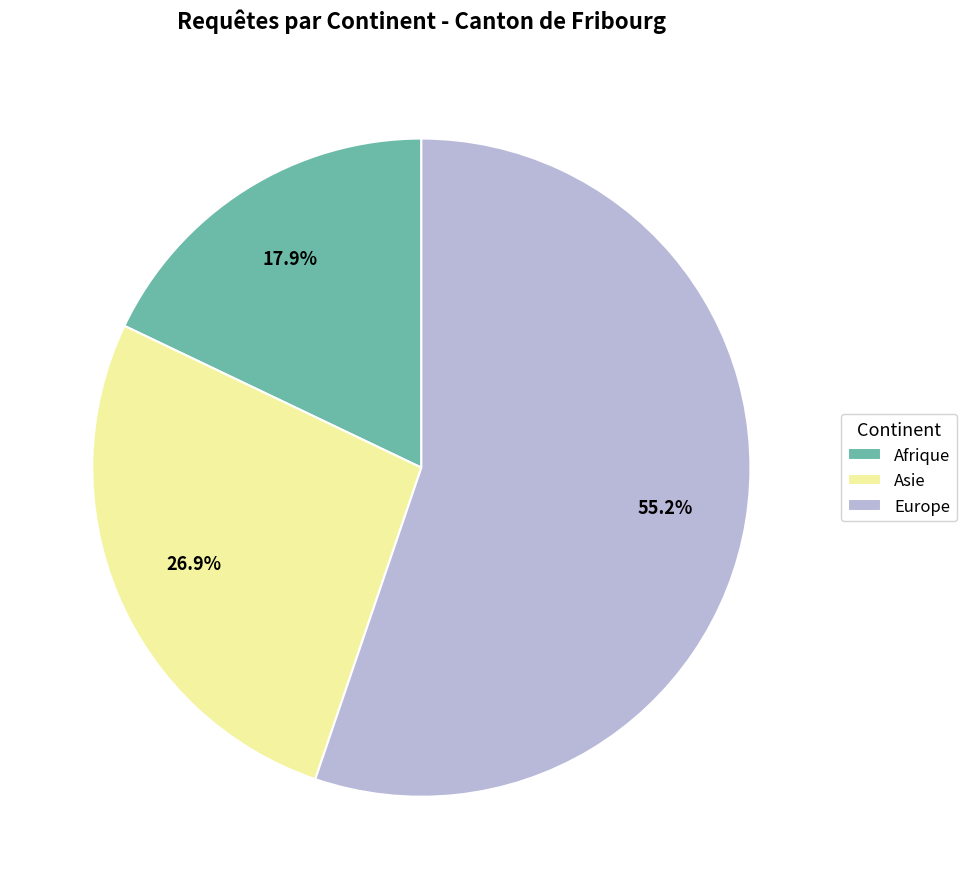

Which slice is the smallest?

Afrique